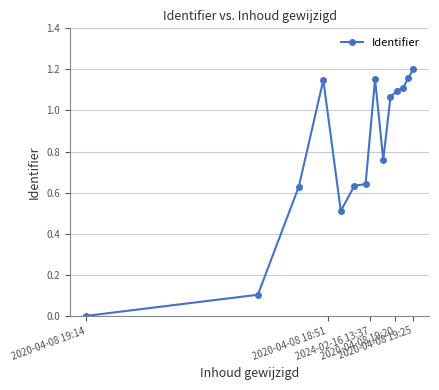

True or false: there are more than 1 points higher than both neighbors.

True